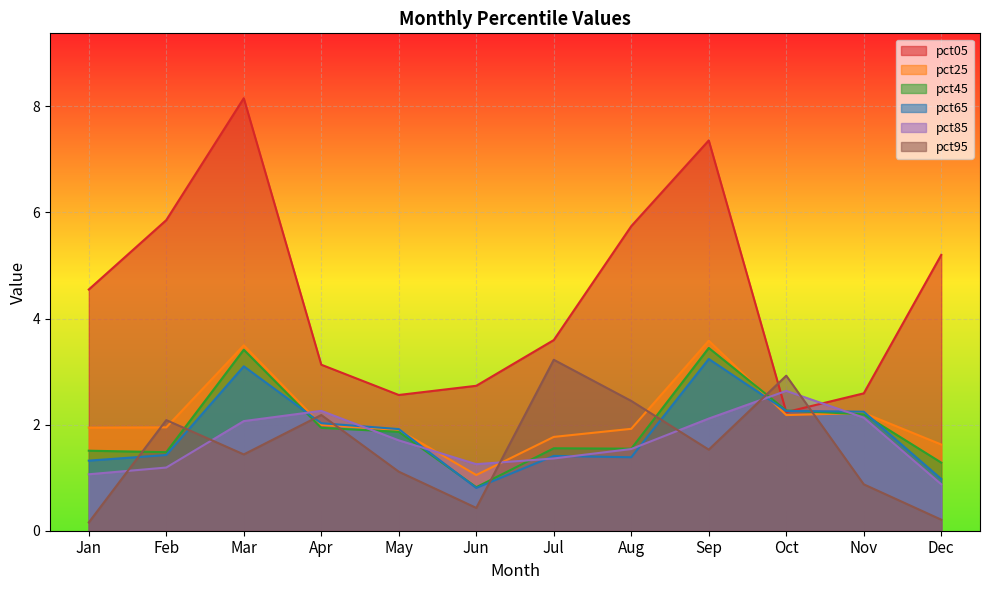

What are all the series names shown in the legend?

pct05, pct25, pct45, pct65, pct85, pct95